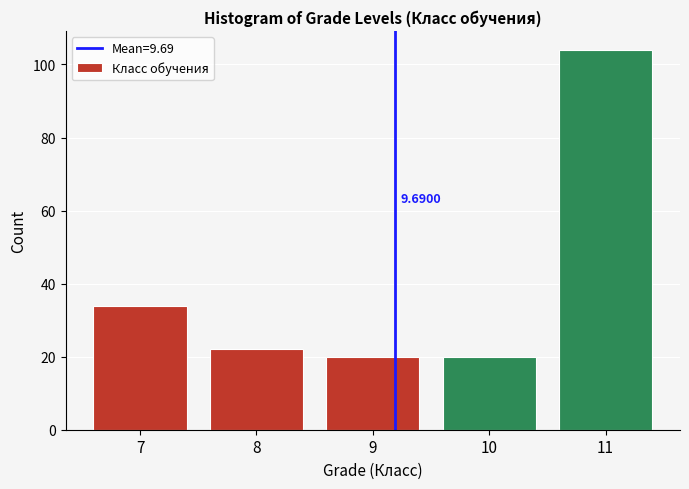

Approximately how many times larger is the value at 7 compared to 11?

0.3